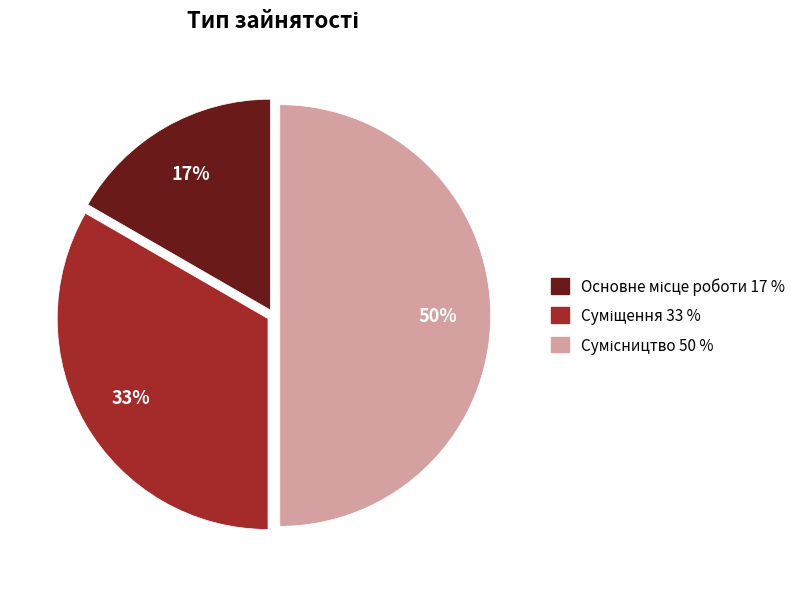

To the nearest percent, what is the average slice percentage?

33%